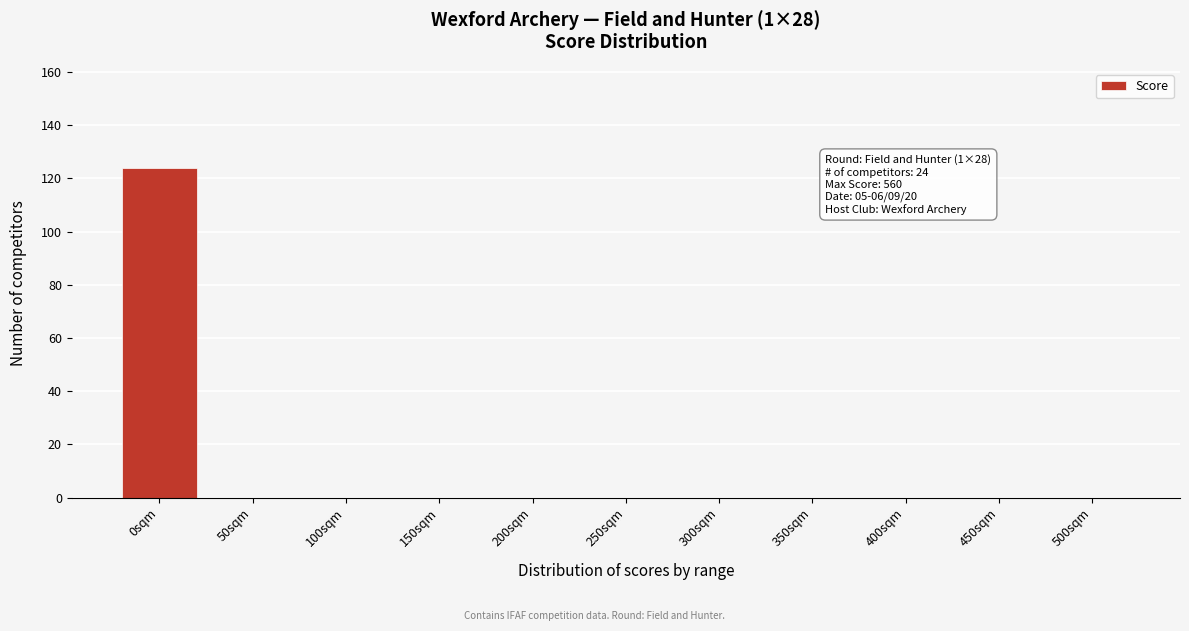

Reading right to left, list all the values displayed in this chart.

500sqm=0	450sqm=0	400sqm=0	350sqm=0	300sqm=0	250sqm=0	200sqm=0	150sqm=0	100sqm=0	50sqm=0	0sqm=124